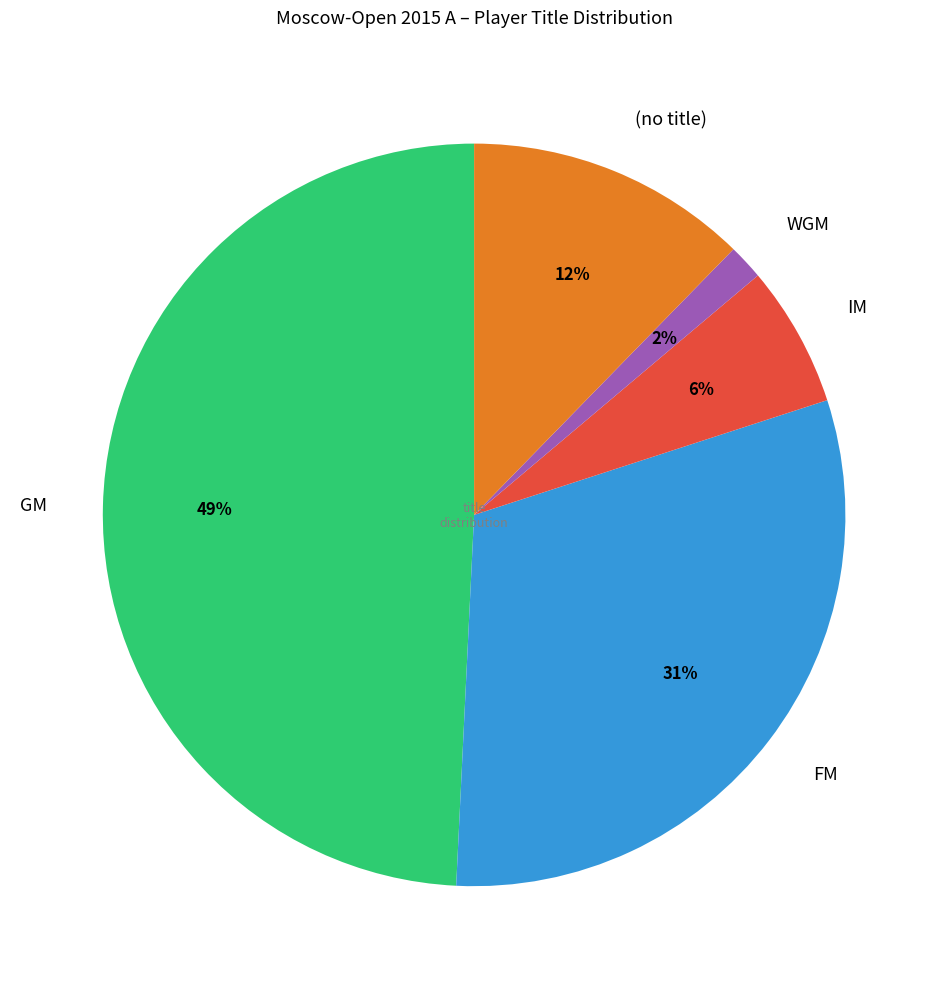

How many segments does this pie chart have?

5